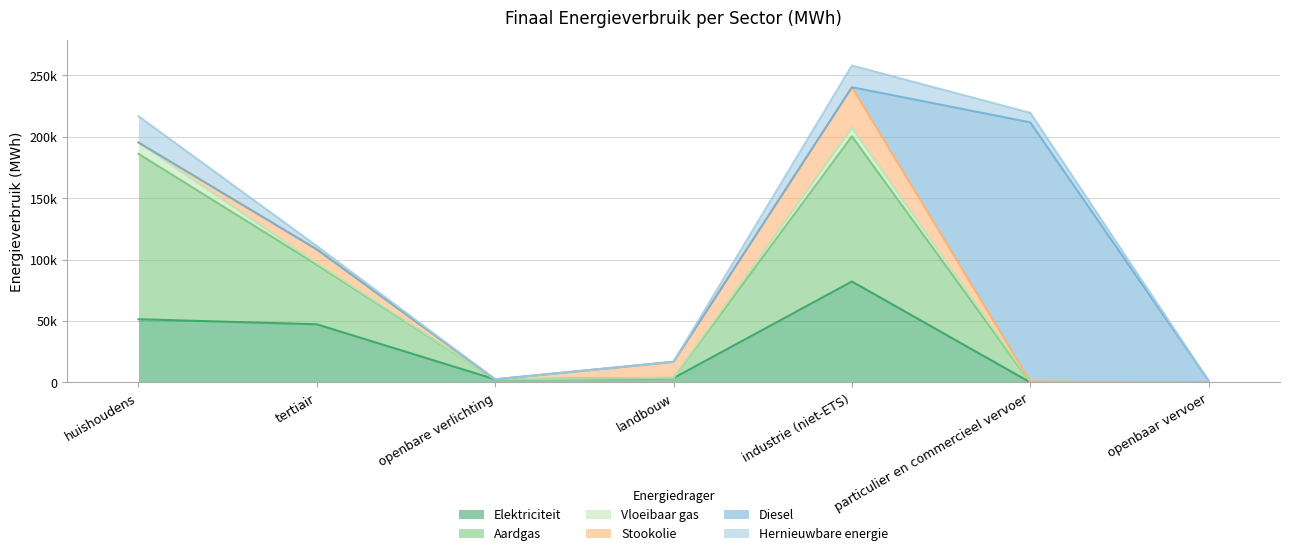

What is the maximum value for Aardgas?

134586.8